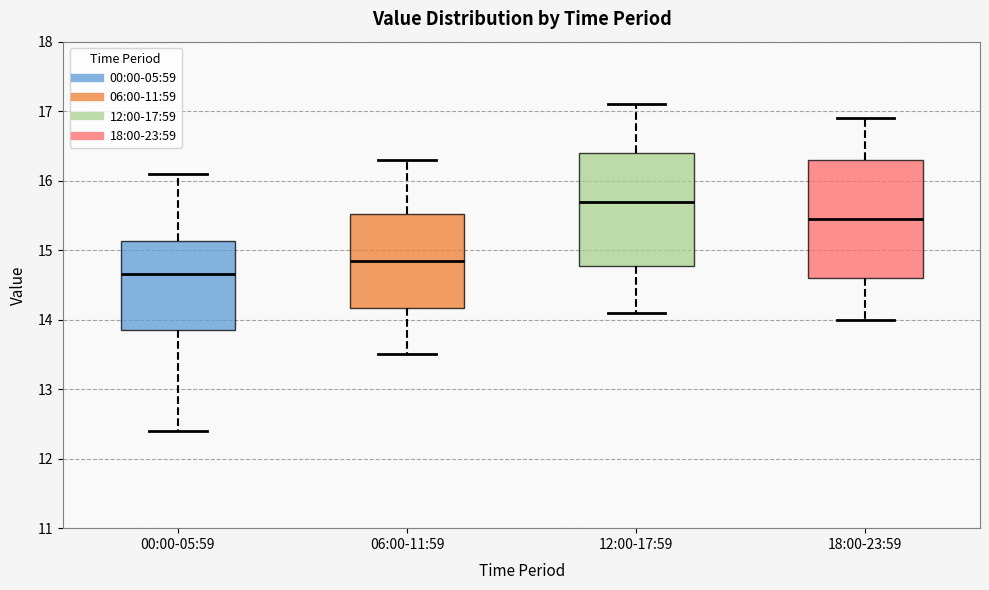

Reading left to right, transcribe this box plot: for each box, give where its median line is, the range the box spans, and where its two whiskers end, as read against the y-axis. The values are not printed on the chart, so give them approximately, as read against the axis.

00:00-05:59: median 14.7, box 13.9 to 15.1, whiskers 12.4 to 16.1
06:00-11:59: median 14.9, box 14.2 to 15.5, whiskers 13.5 to 16.3
12:00-17:59: median 15.7, box 14.8 to 16.4, whiskers 14.1 to 17.1
18:00-23:59: median 15.5, box 14.6 to 16.3, whiskers 14.0 to 16.9